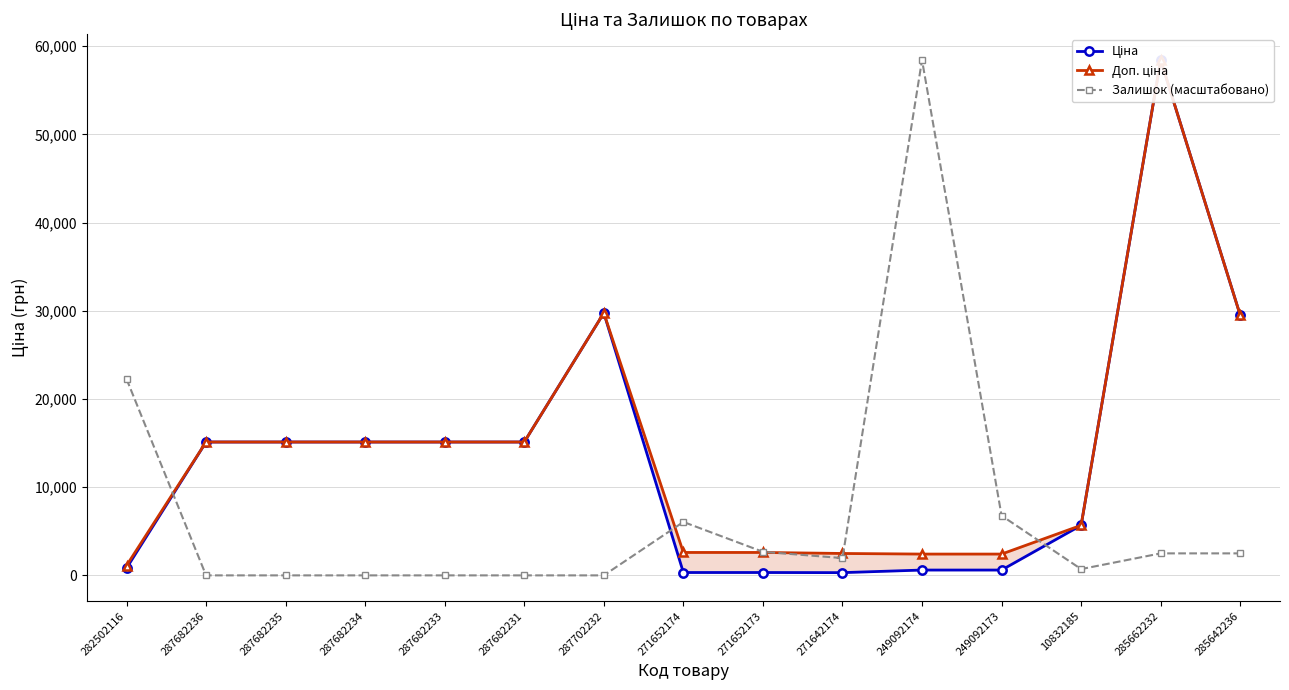

In Залишок (масштабовано), how many points are lower than both neighbors (excluding endpoints)?

2